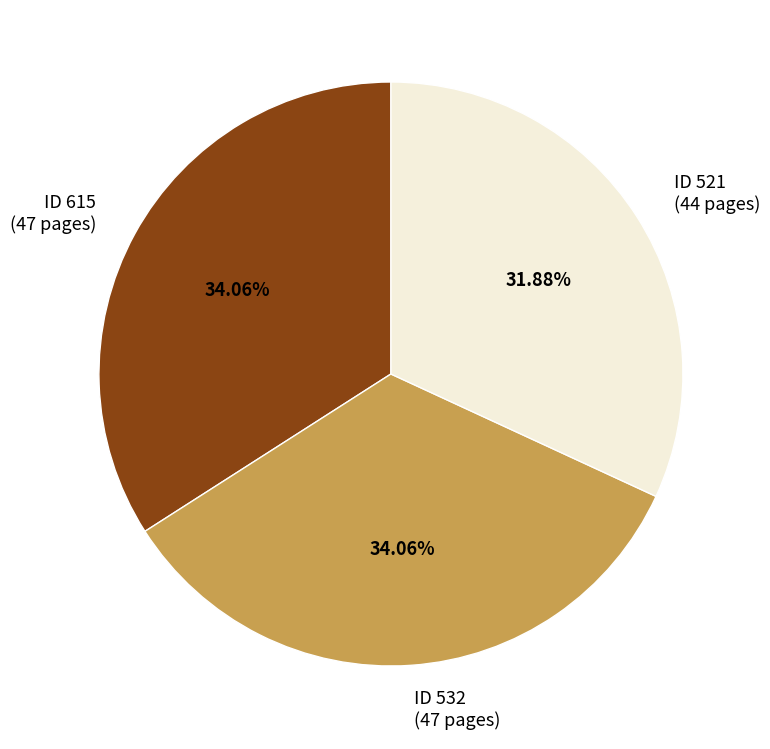

What is the smallest slice in the pie chart?

ID 521 (44 pages)